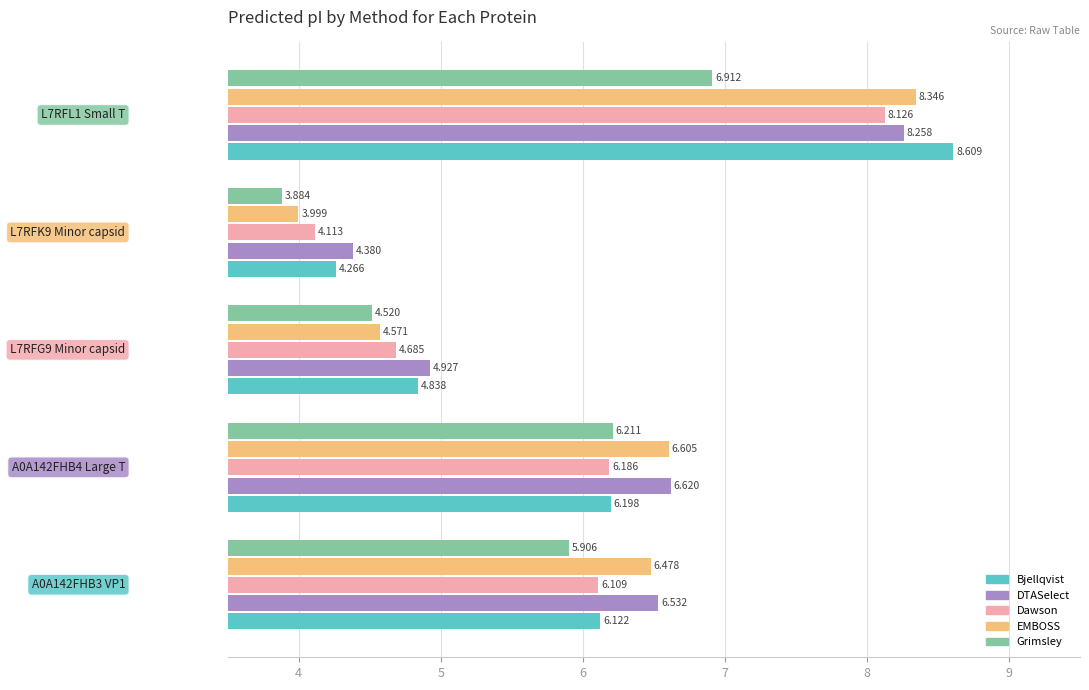

Which series has the largest range (max minus min)?

EMBOSS